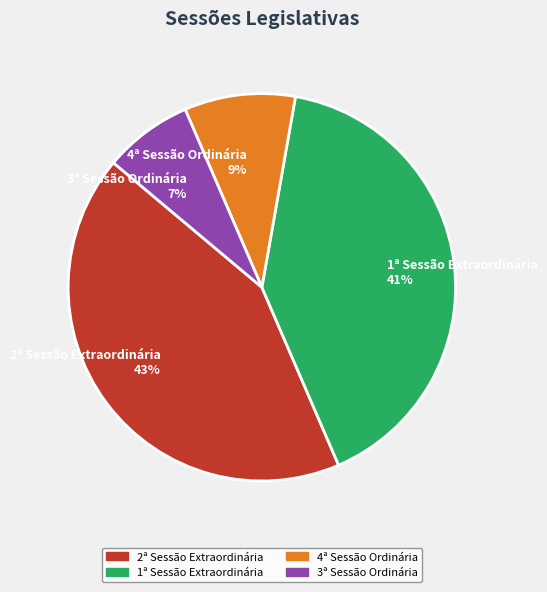

To the nearest percent, what is the combined percentage of 1ª Sessão Extraordinária 41% and 3ª Sessão Ordinária 7%?

48%